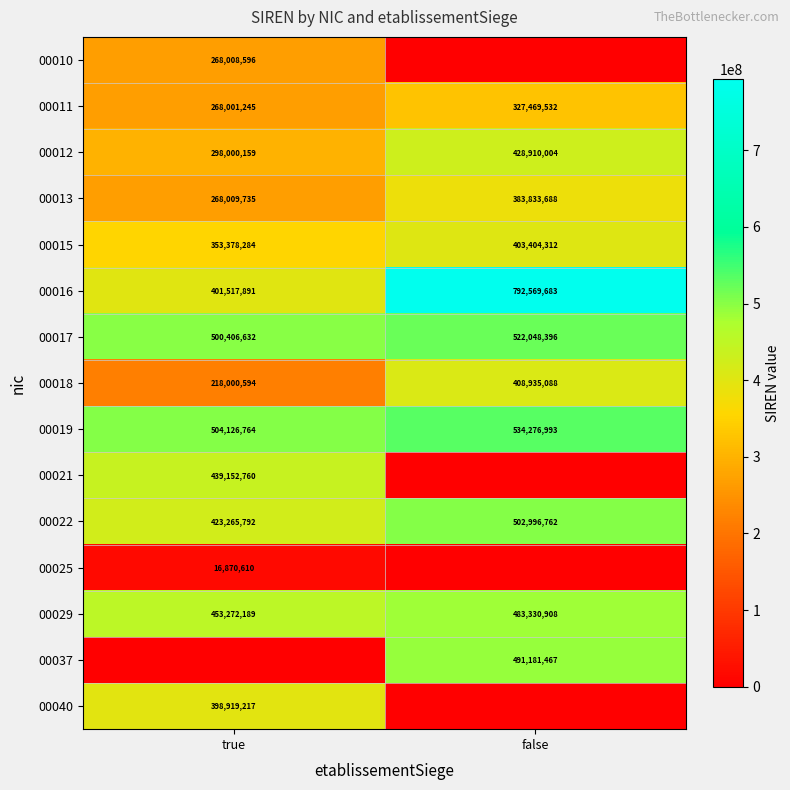

The 00018 series shows 408935088 at false. True or false?

True